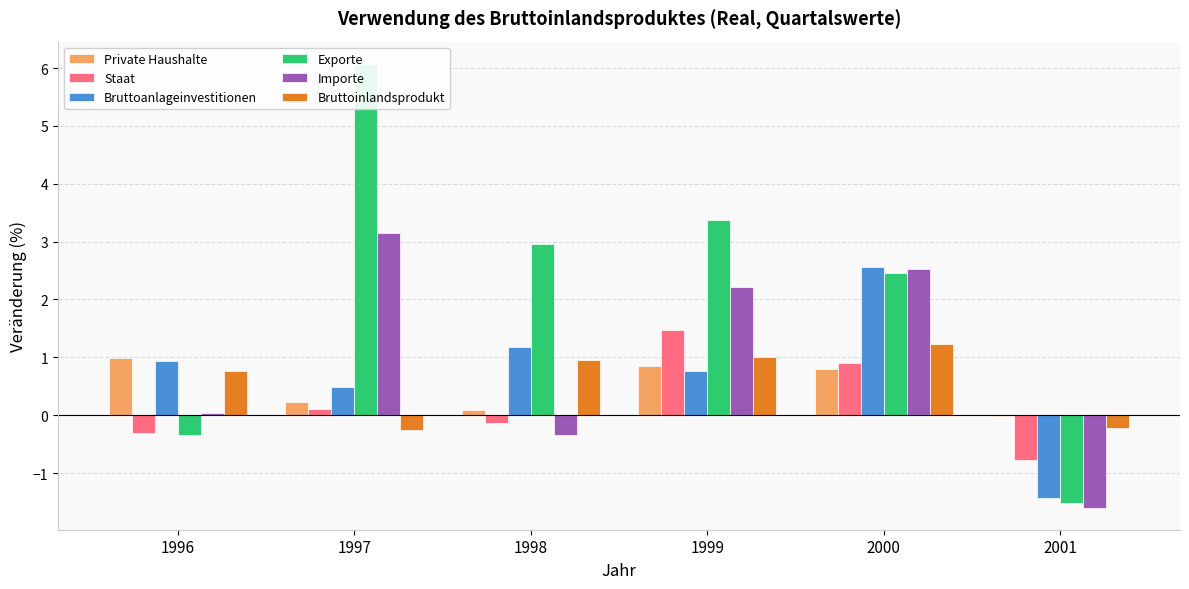

What is the value of the Exporte bar at the 5th from the left?

2.5